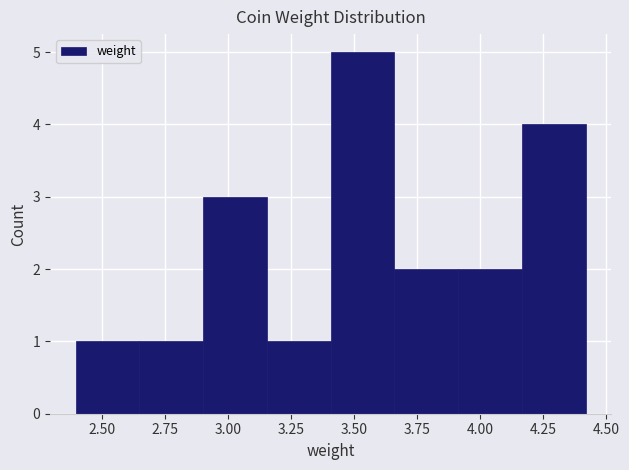

Reading left to right, list every bar in this chart as the range it spans on the x-axis followed by its height. Neither the bar edges nor the heights are printed on the chart, so give them approximately, as read against the axes.

2.40 to 2.65: 1
2.65 to 2.90: 1
2.90 to 3.15: 3
3.15 to 3.40: 1
3.40 to 3.65: 5
3.65 to 3.90: 2
3.90 to 4.15: 2
4.15 to 4.40: 4